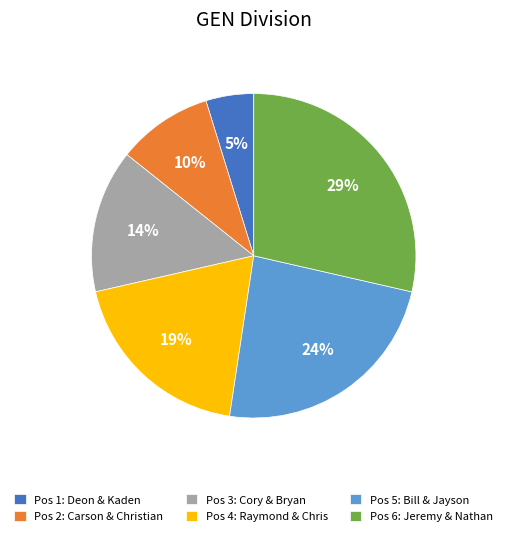

Which has a higher value, Pos 6: Jeremy & Nathan or Pos 5: Bill & Jayson?

Pos 6: Jeremy & Nathan